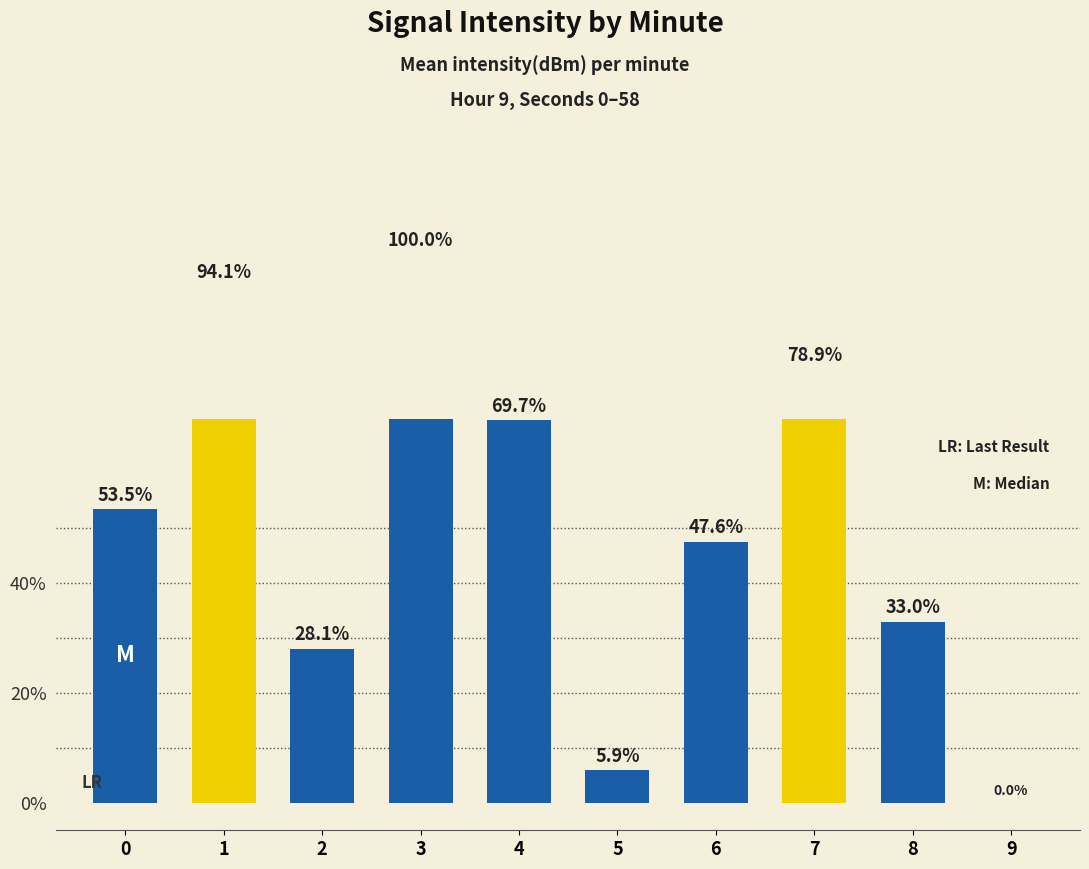

What is the value of the 3rd bar from the left?

28.1